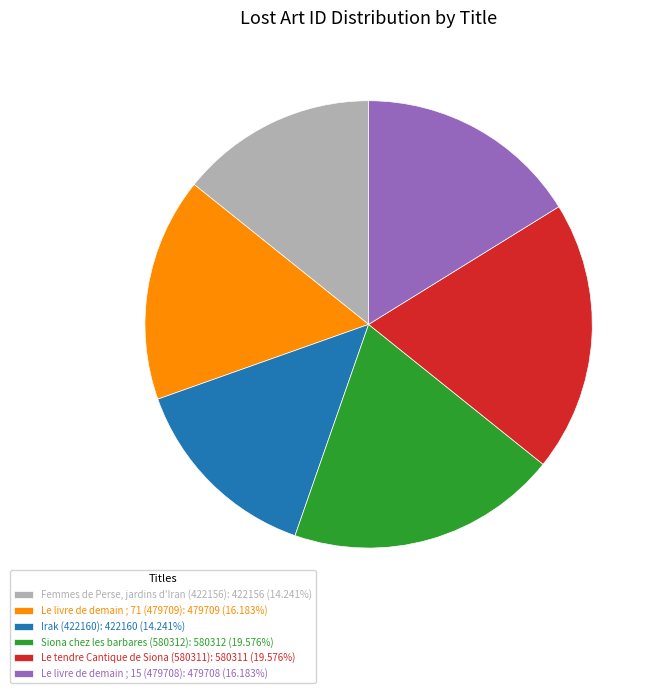

What is the ratio of the value at Le livre de demain ; 15 (479708): 479708 (16.183%) to the value at Le livre de demain ; 71 (479709): 479709 (16.183%)?

1.0